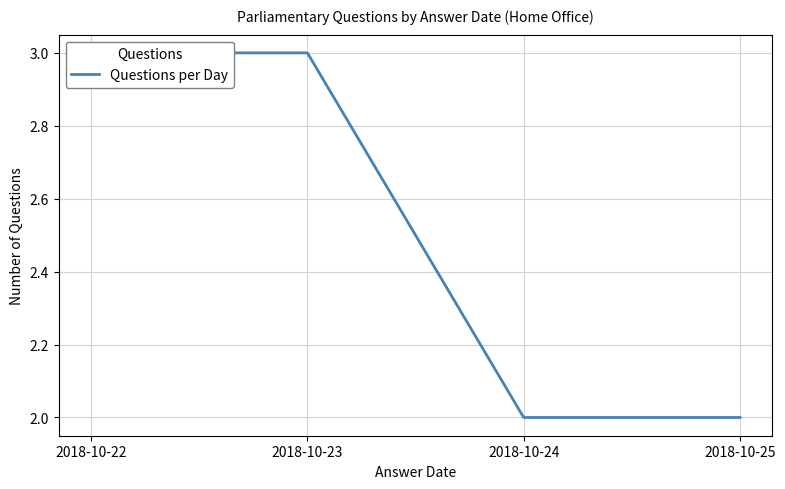

Which has a higher value, 2018-10-22 or 2018-10-23?

2018-10-22